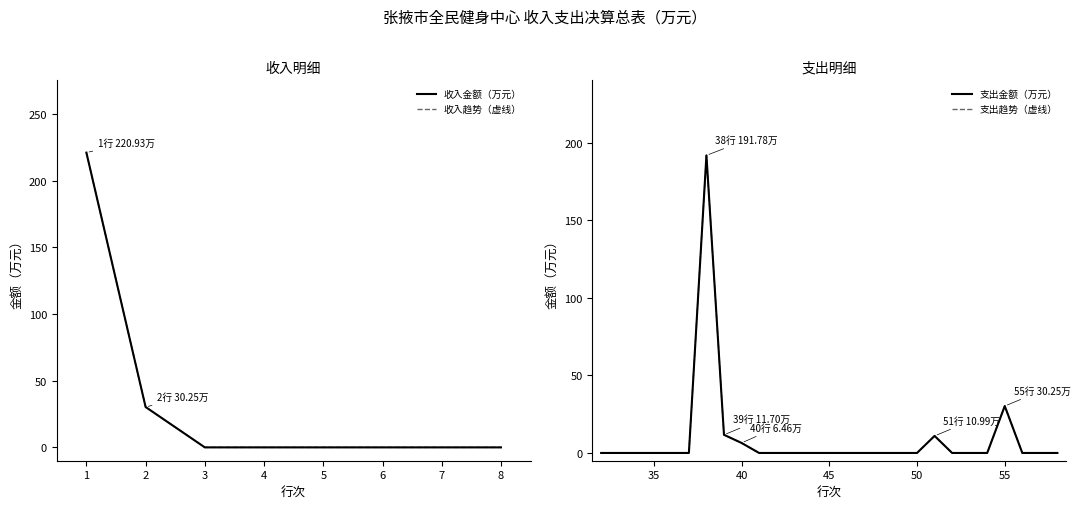

How many points are higher than both their immediate neighbors (excluding endpoints)?

3